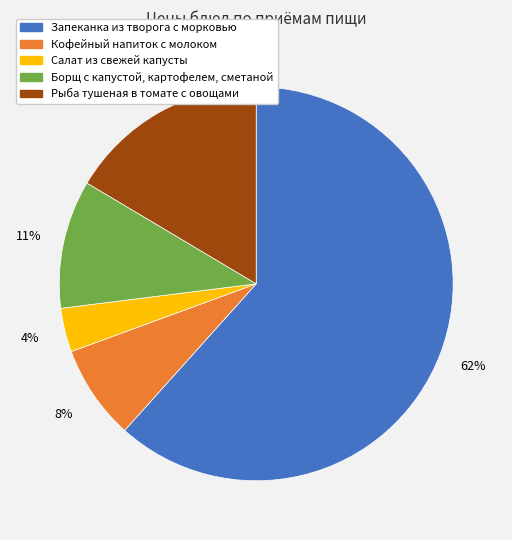

To the nearest percent, what percentage of the pie is Рыба тушеная в томате с овощами?

16%